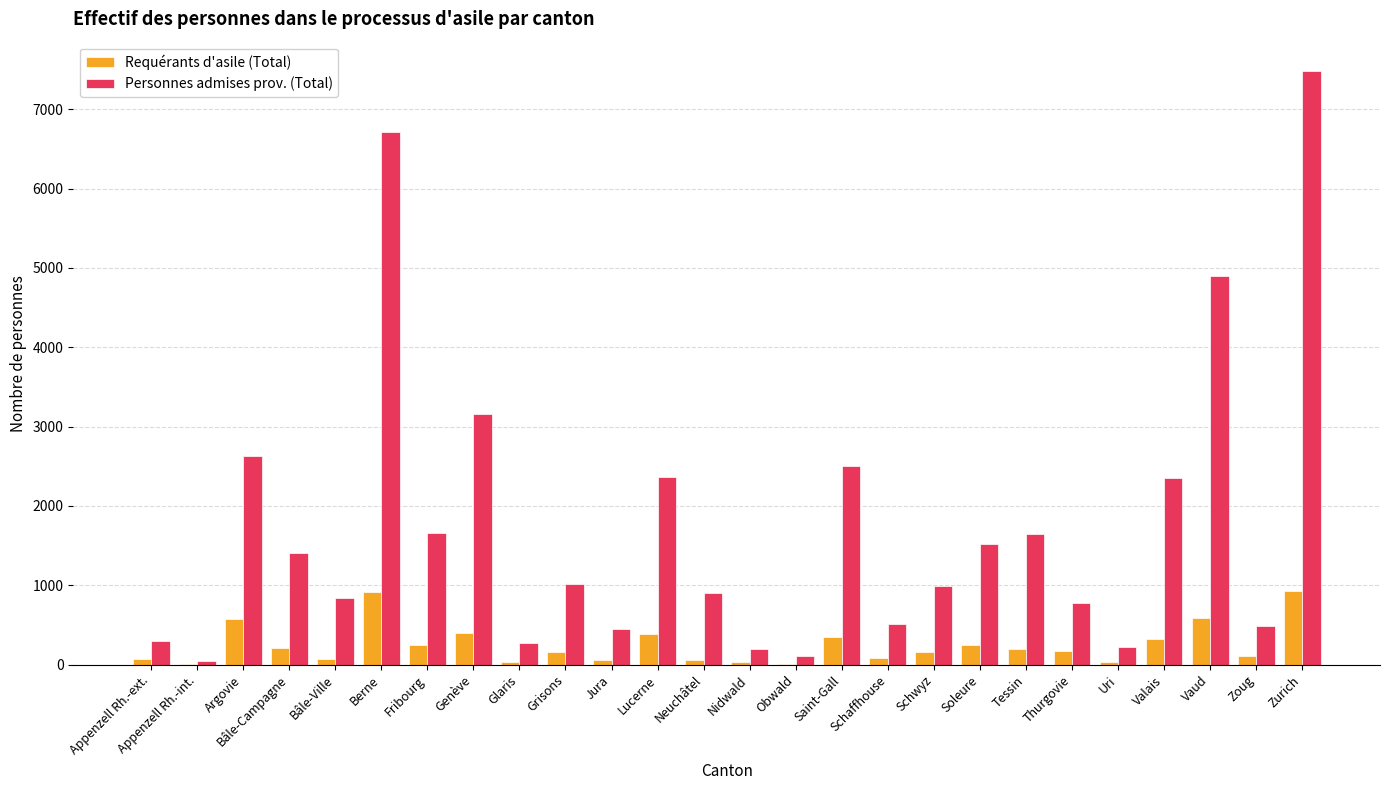

Read the Personnes admises prov. (Total) value at Zurich.

7478